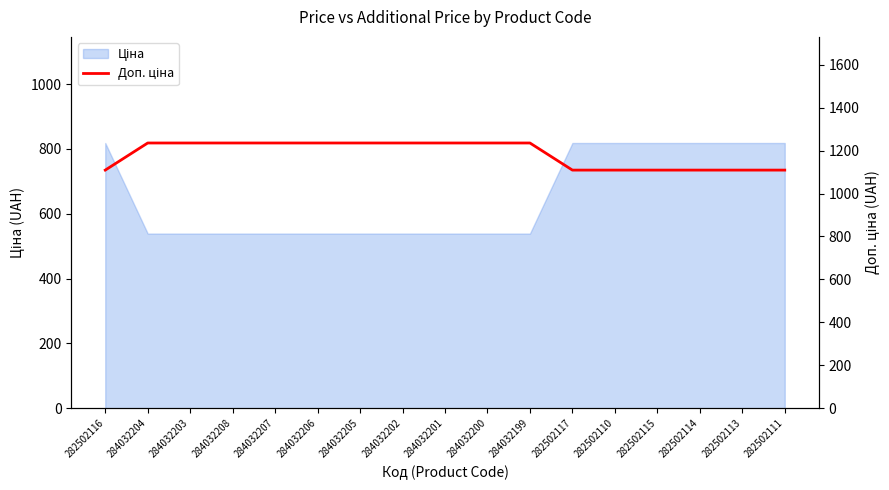

Which label corresponds to the smallest value in the chart?

282502116